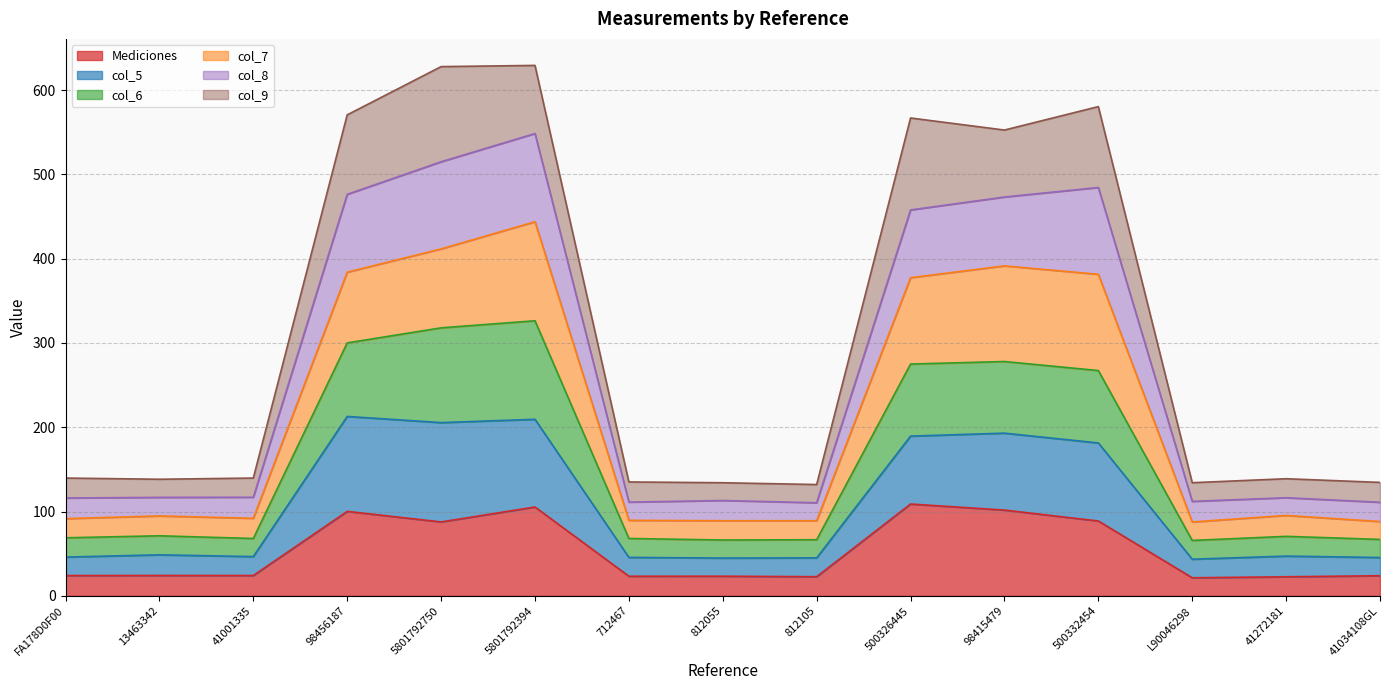

Which has a higher value, 13463342 or 812055?

13463342